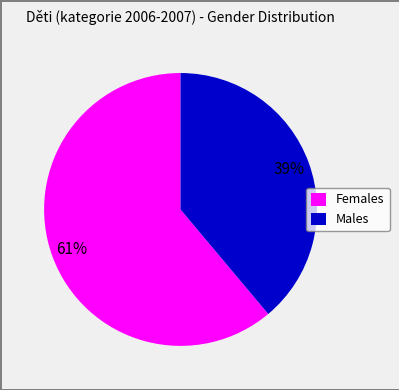

The Females slice represents 61% of the pie. True or false?

True